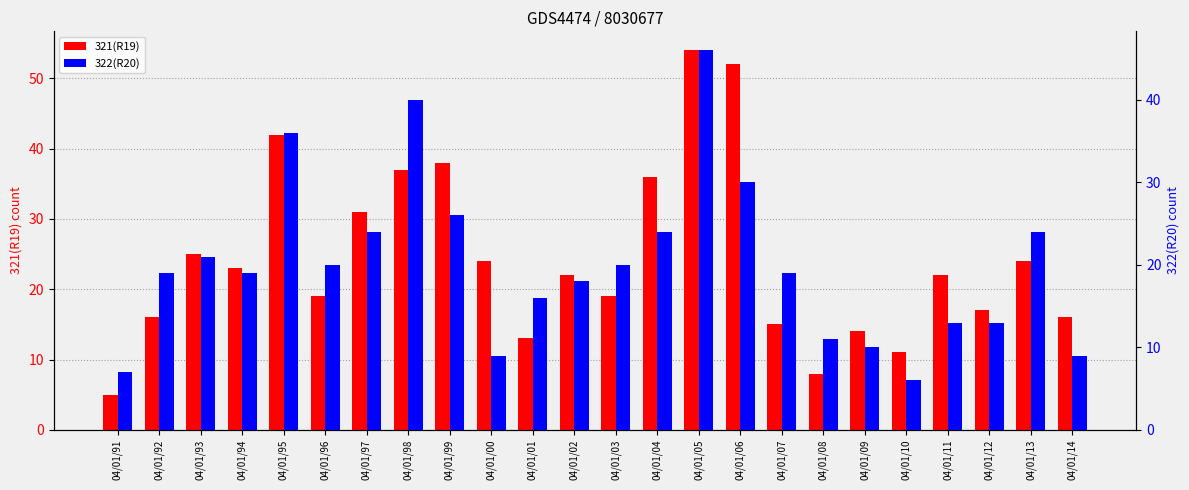

Are the bars horizontal?

No